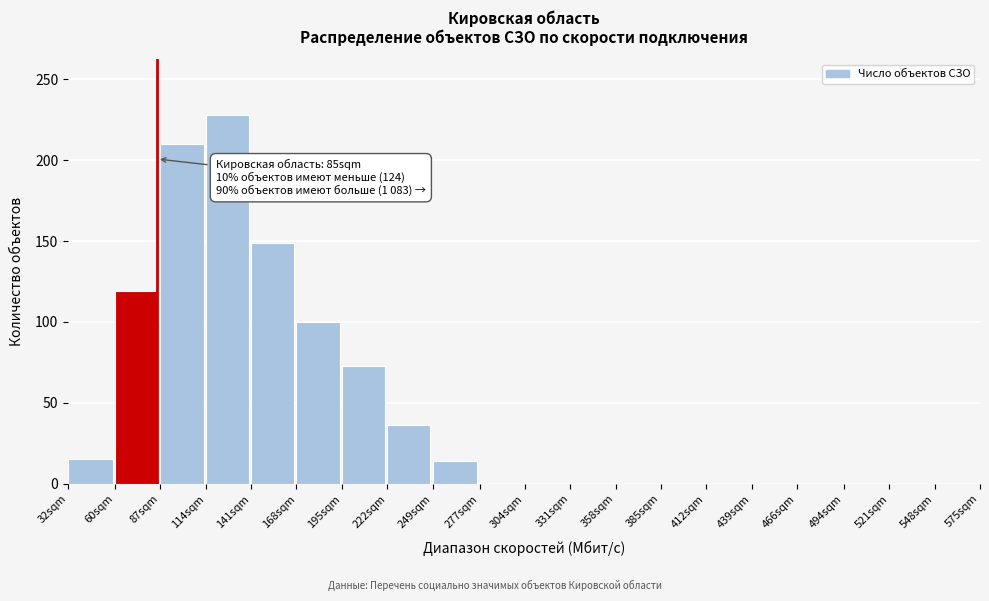

The chart shows a value of 24 at 32sqm. True or false?

False